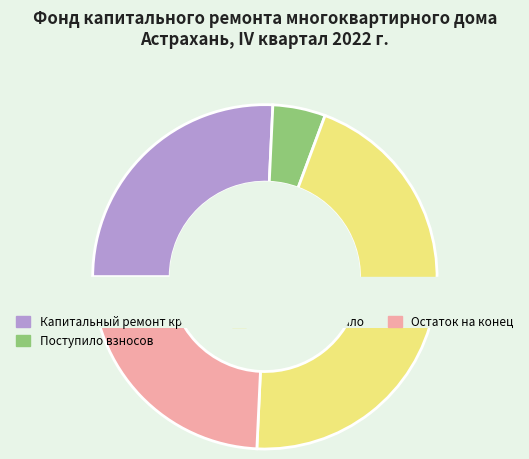

Which category has the biggest portion of the pie?

Остаток на начало